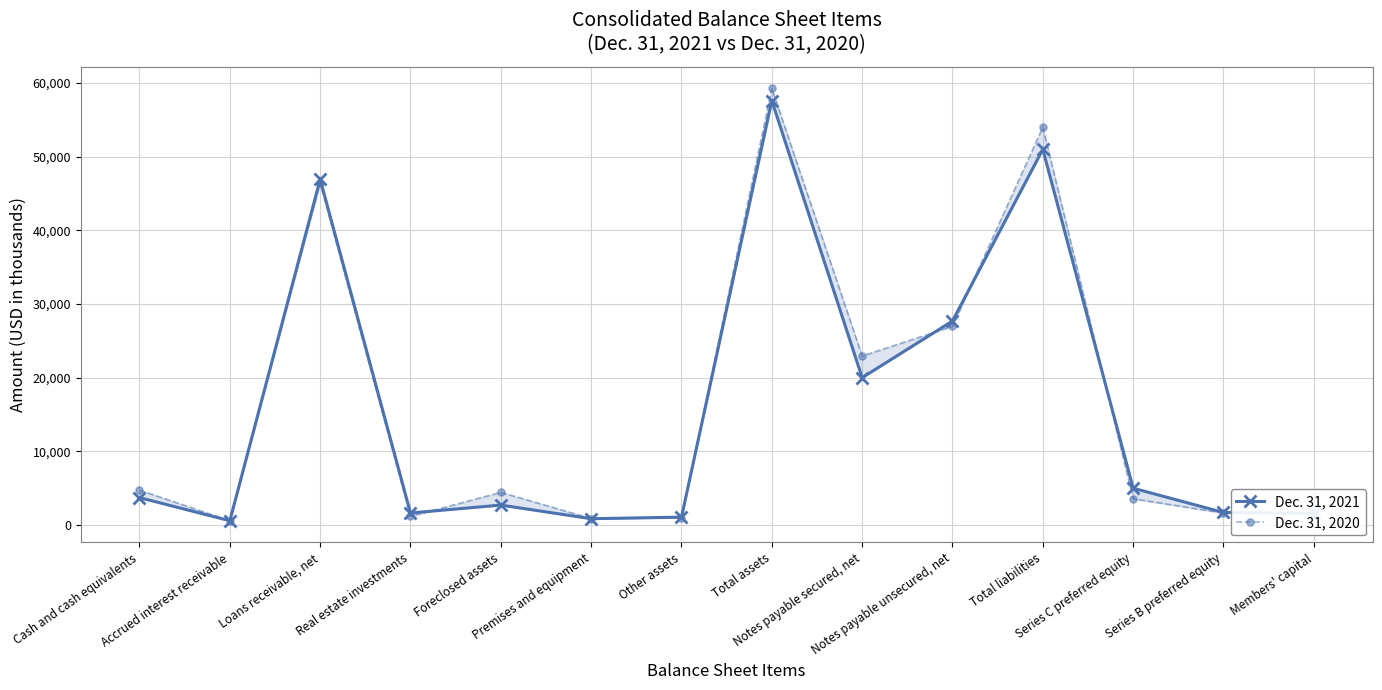

Reading right to left, transcribe all the data shown in this chart.

Dec. 31, 2021: Members' capital=1590	Series B preferred equity=1720	Series C preferred equity=5014	Total liabilities=51011	Notes payable unsecured, net=27713	Notes payable secured, net=20016	Total assets=57615	Other assets=1089	Premises and equipment=875	Foreclosed assets=2724	Real estate investments=1651	Loans receivable, net=46943	Accrued interest receivable=598	Cash and cash equivalents=3735
Dec. 31, 2020: Members' capital=1677	Series B preferred equity=1630	Series C preferred equity=3582	Total liabilities=54010	Notes payable unsecured, net=26978	Notes payable secured, net=22959	Total assets=59269	Other assets=981	Premises and equipment=903	Foreclosed assets=4449	Real estate investments=1181	Loans receivable, net=46405	Accrued interest receivable=601	Cash and cash equivalents=4749